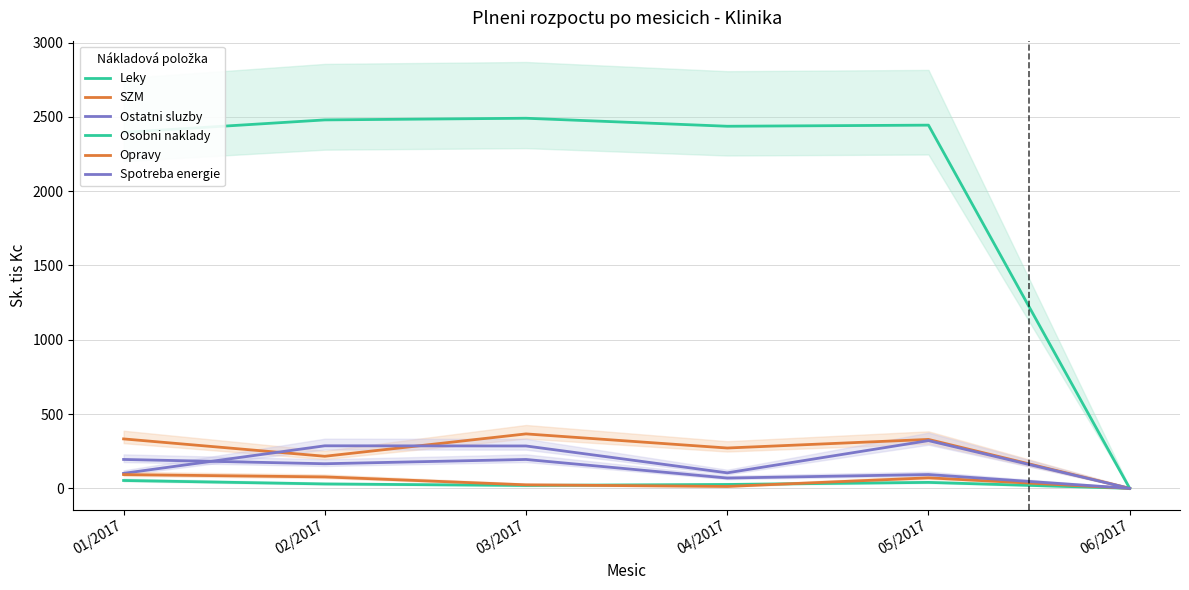

At which category is the sum across all series the highest?

03/2017